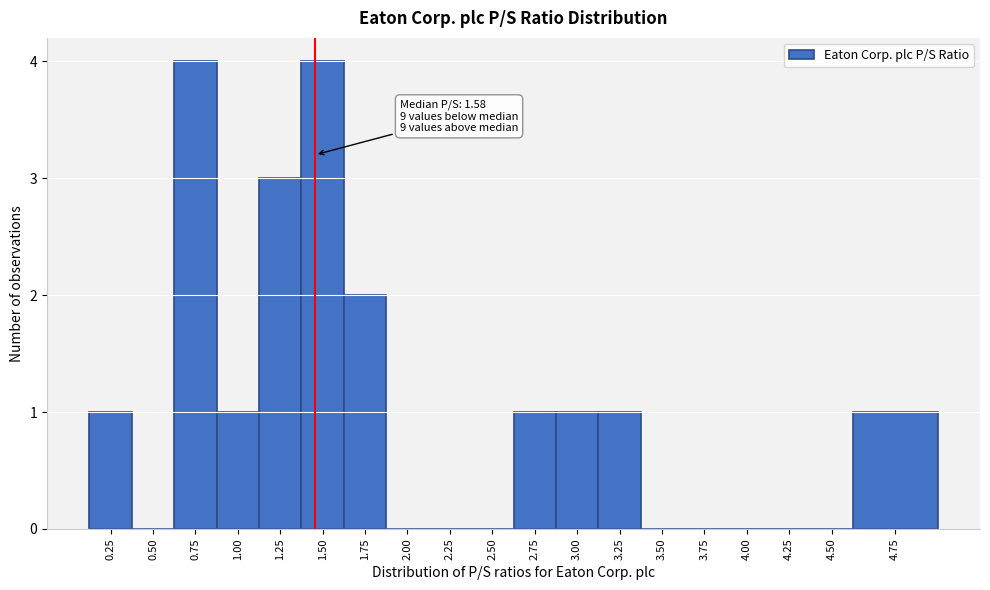

Reading left to right, transcribe all the data shown in this chart.

0.25=1	0.50=0	0.75=4	1.00=1	1.25=3	1.50=4	1.75=2	2.00=0	2.25=0	2.50=0	2.75=1	3.00=1	3.25=1	3.50=0	3.75=0	4.00=0	4.25=0	4.50=0	4.75=1